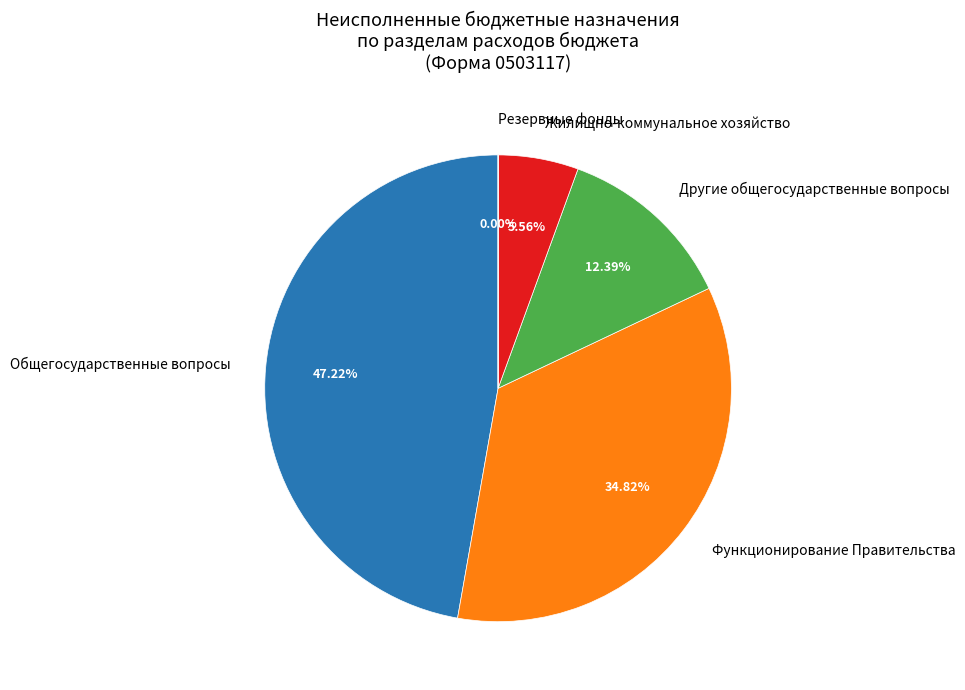

To the nearest percent, what is the average slice percentage?

20%